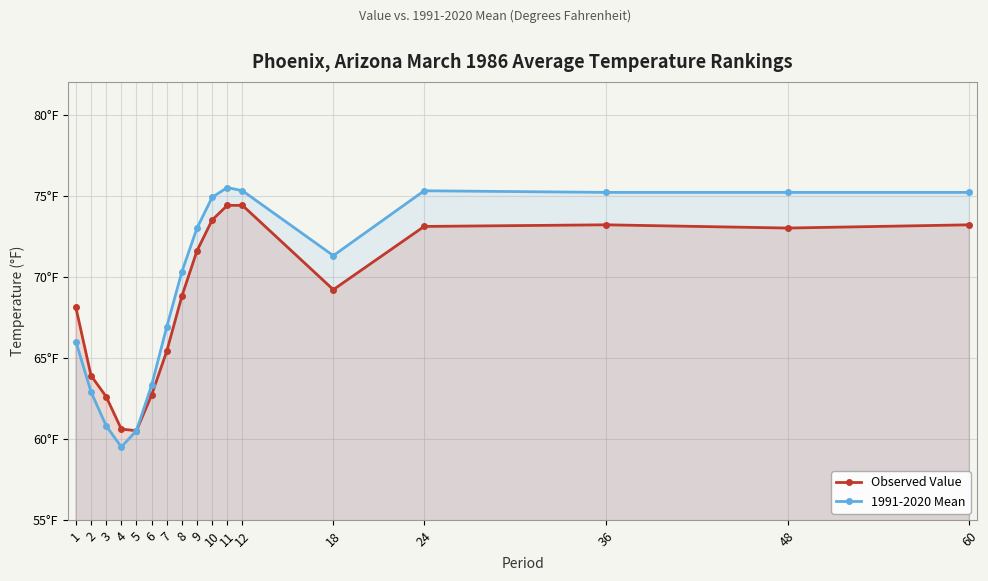

How many distinct data groups are displayed?

2